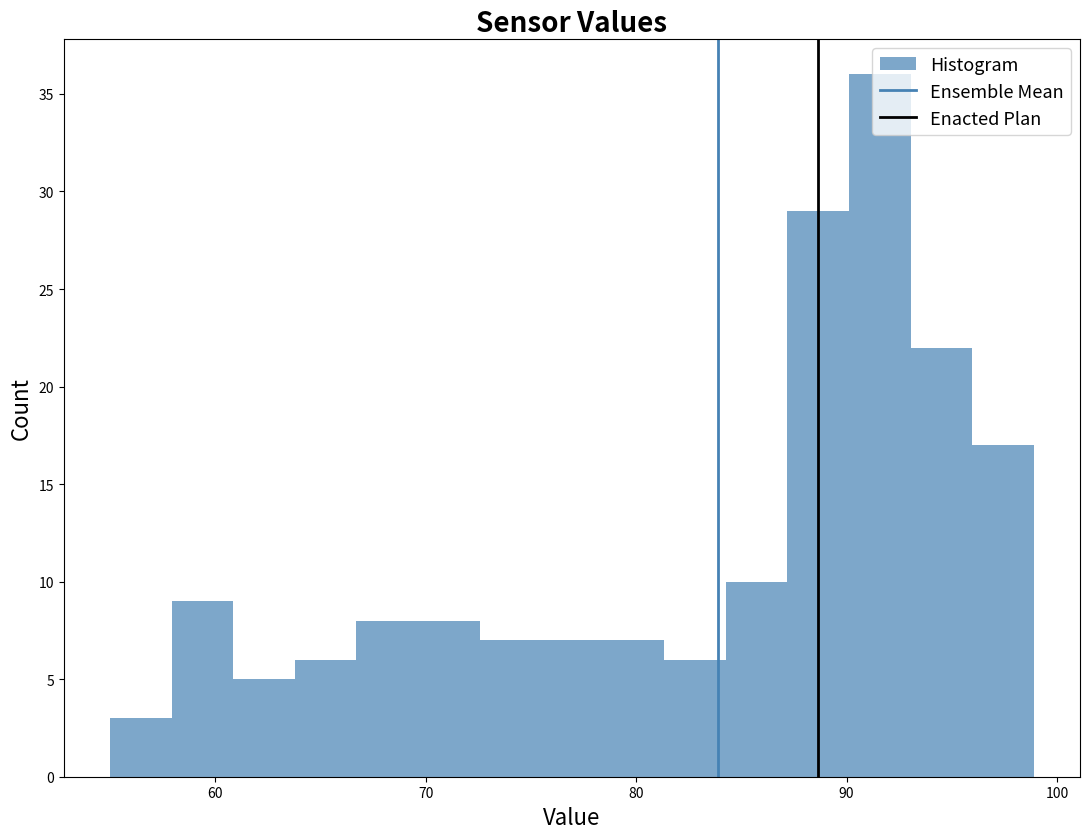

Read against the x-axis, roughly where is the centre of the tallest bar?

92